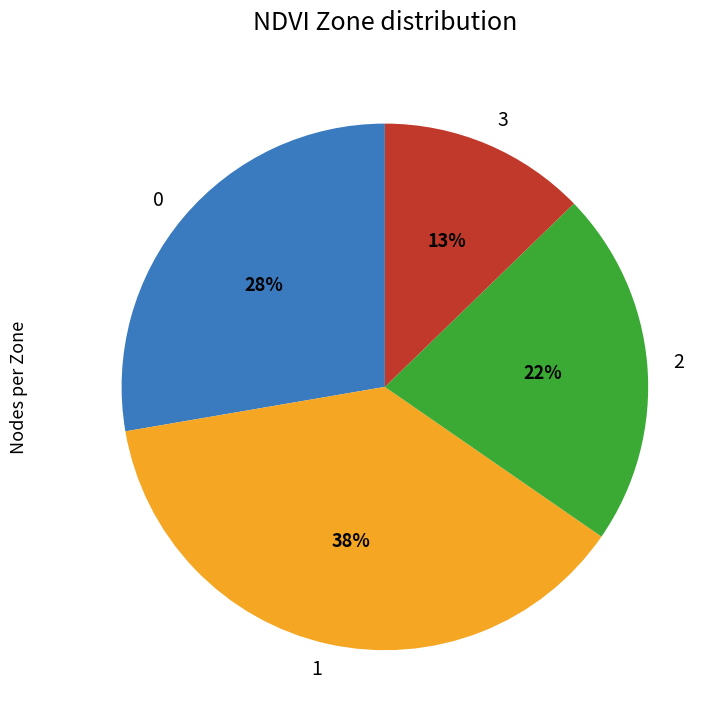

Is the sum of 2 and 3 greater than half?

No